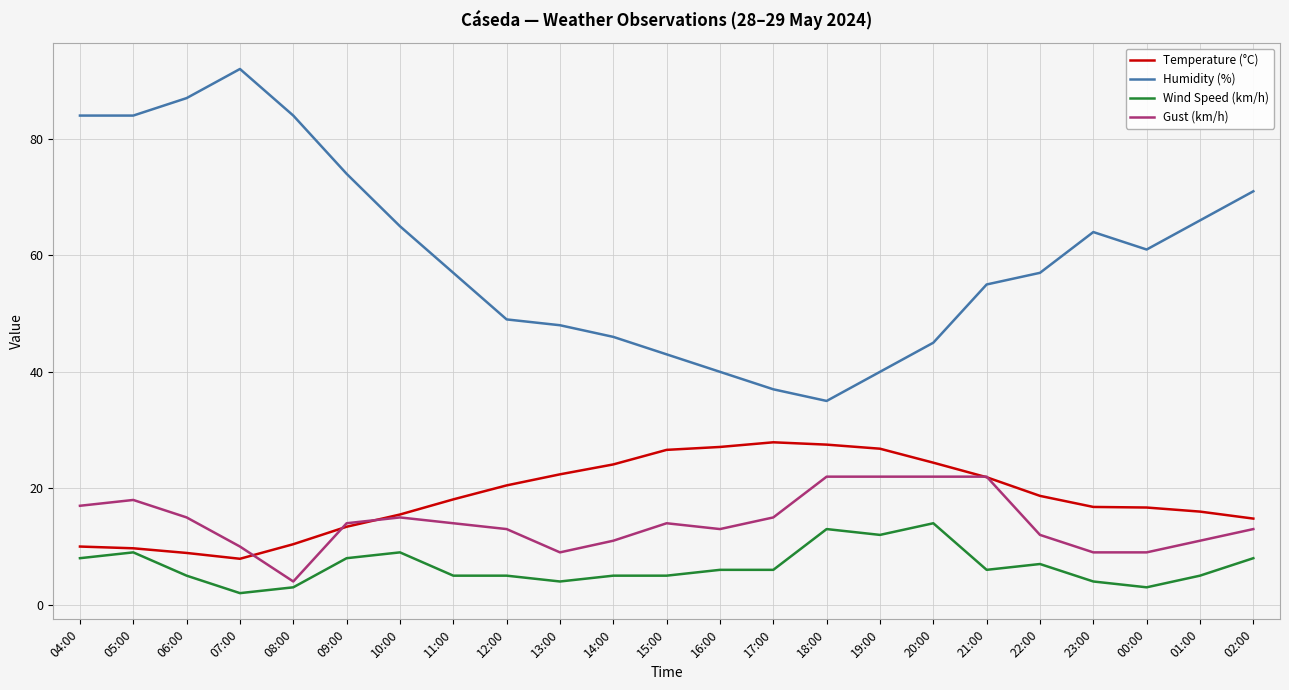

At 00:00, list the series in order from largest to smallest.

Humidity (%), Temperature (°C), Gust (km/h), Wind Speed (km/h)